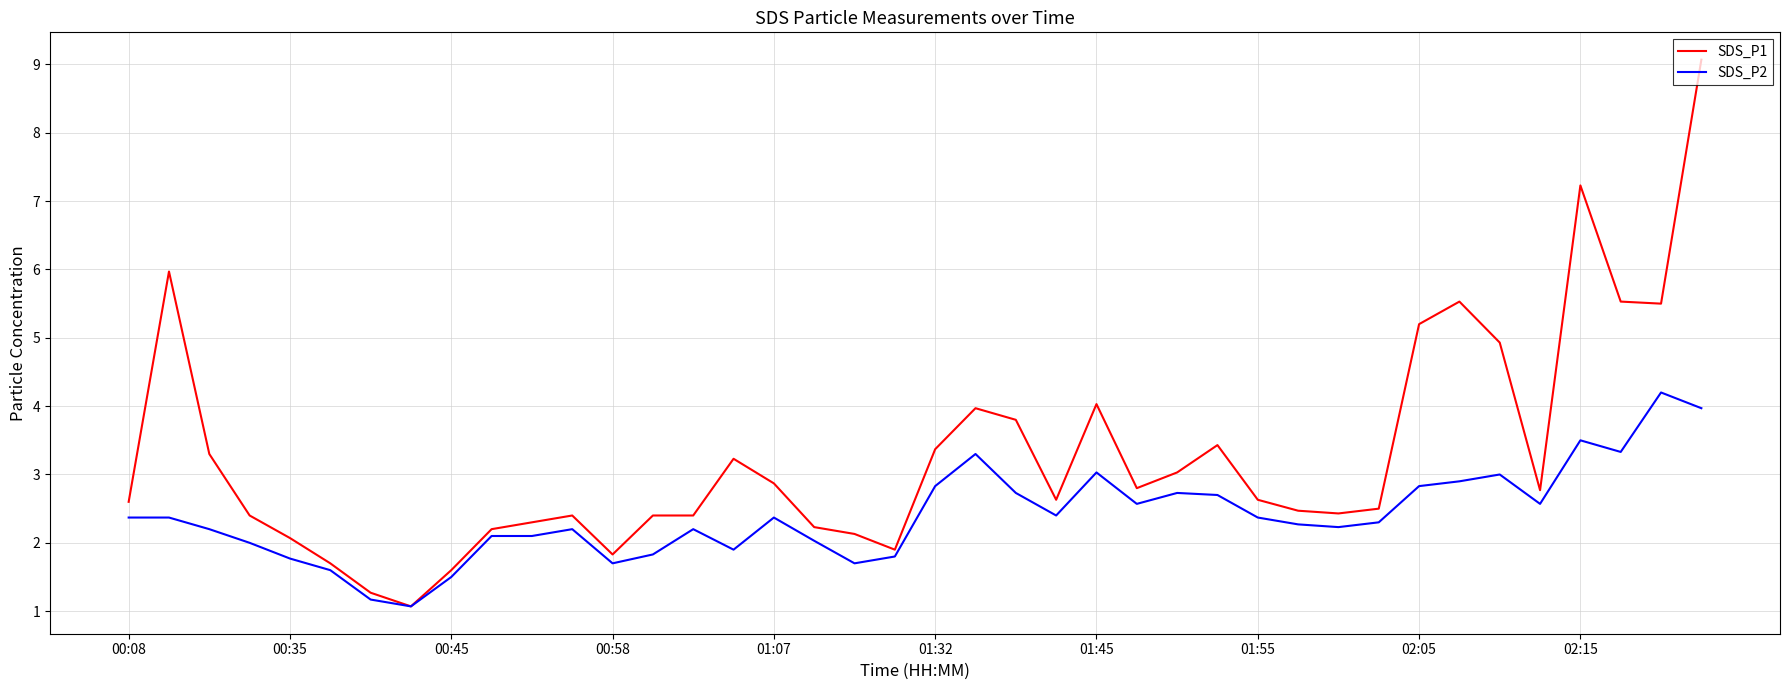

List the series in order of their overall mean, highest first.

SDS_P1, SDS_P2